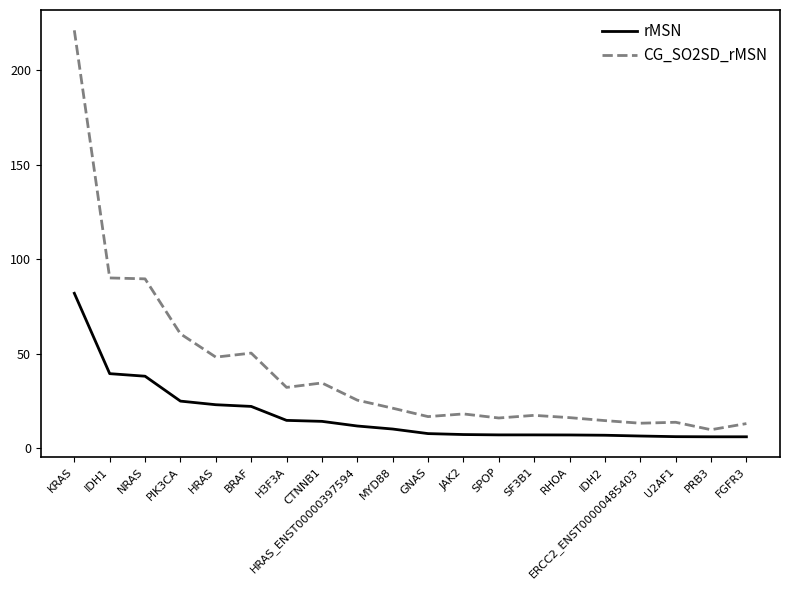

True or false: rMSN and CG_SO2SD_rMSN cross at least once.

False